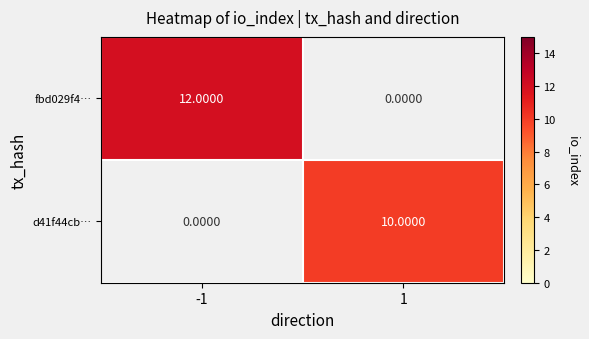

How many positive values does the d41f44cb… series have?

1